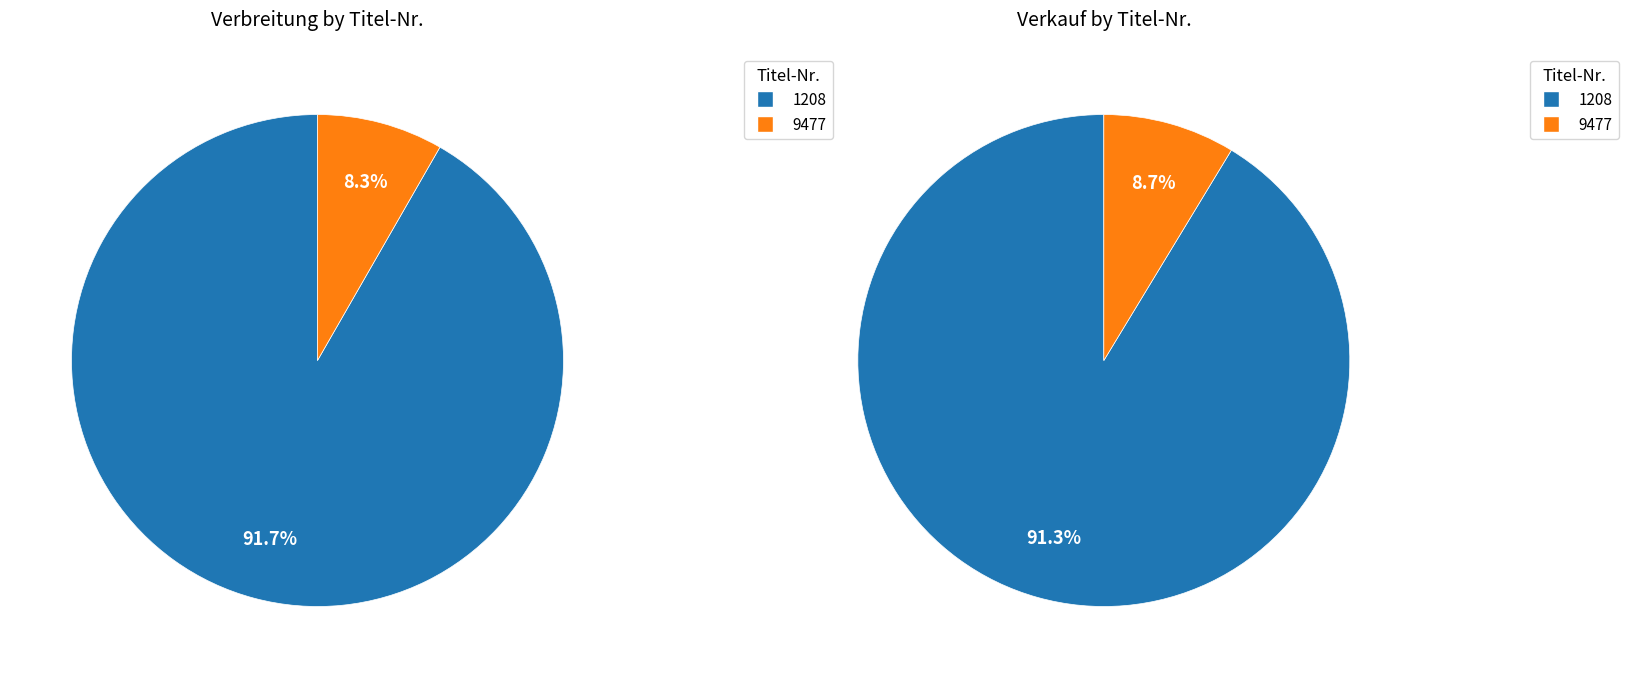

To the nearest percent, what is the difference between the 1208 and 9477 slice percentages?

83%